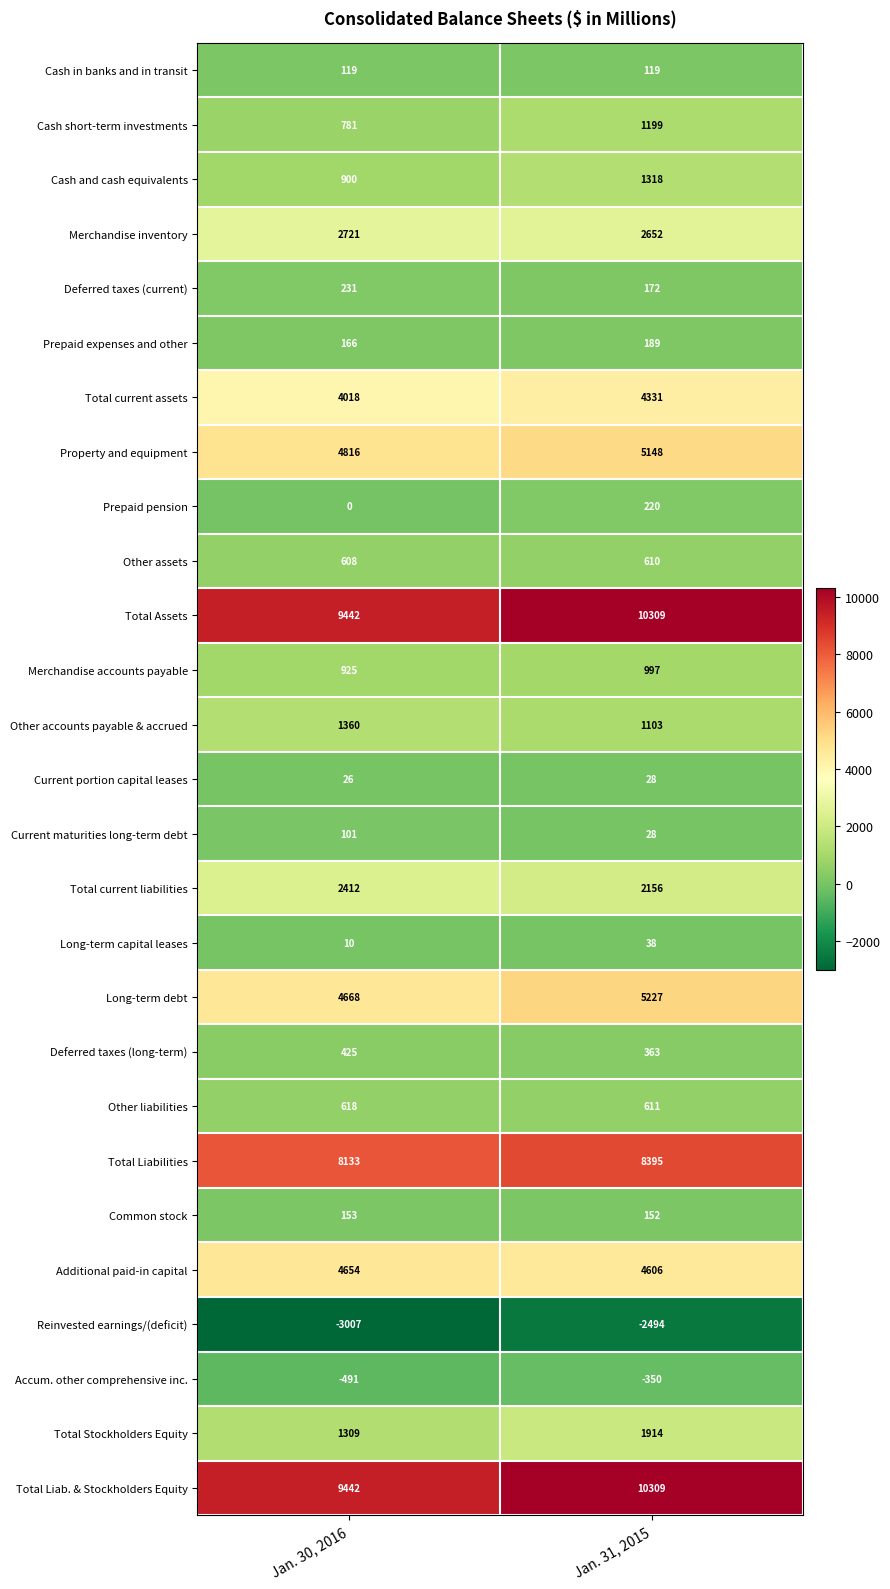

At which category is the sum across all series the highest?

Jan. 31, 2015